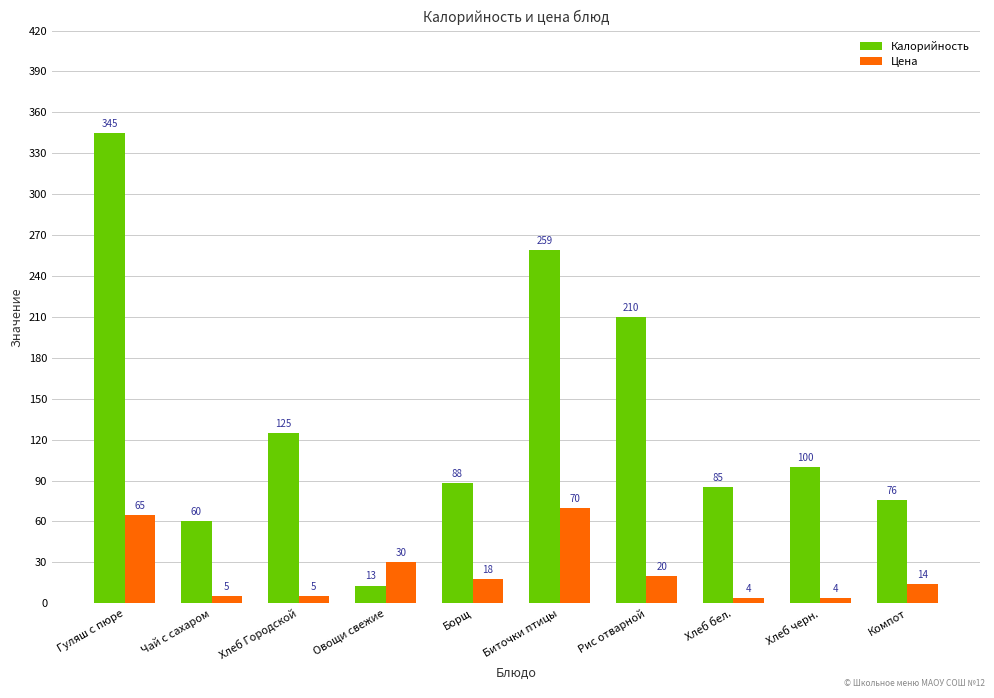

Which series changed the most between Борщ and Биточки птицы?

Калорийность